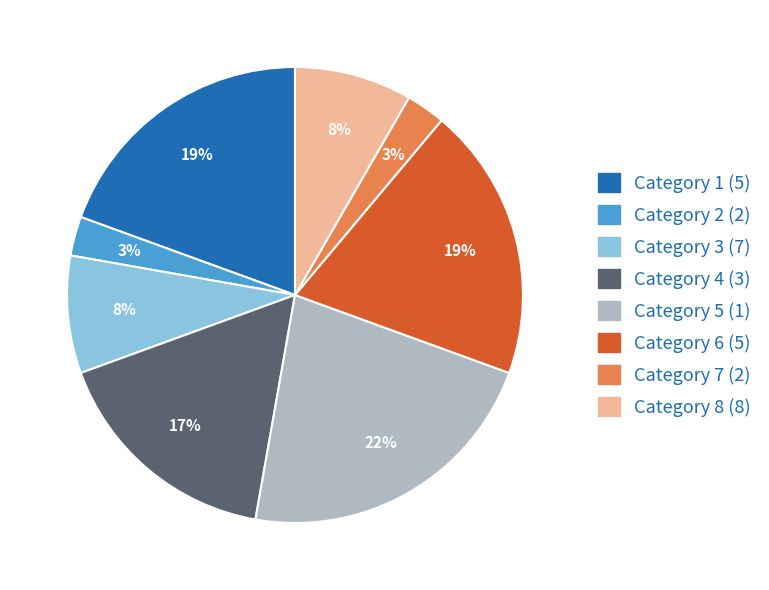

To the nearest percent, what is the average slice percentage?

12%